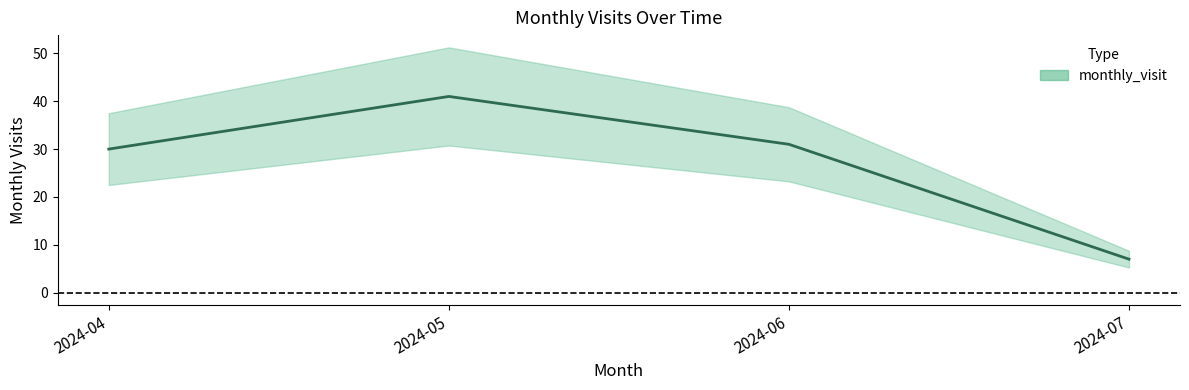

What is the value of the 4th point from the left?

7